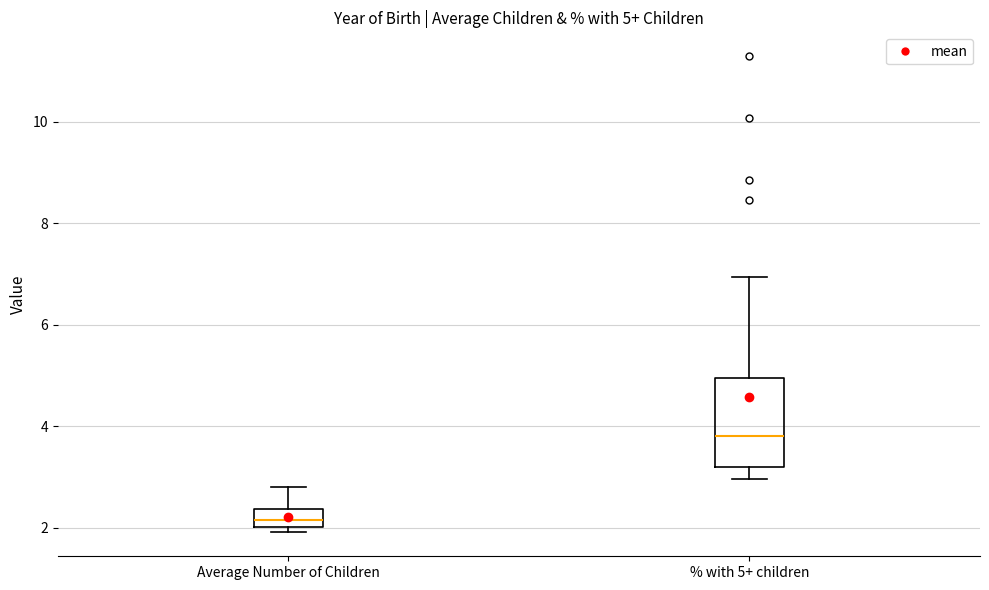

Which box has the highest median line?

% with 5+ children